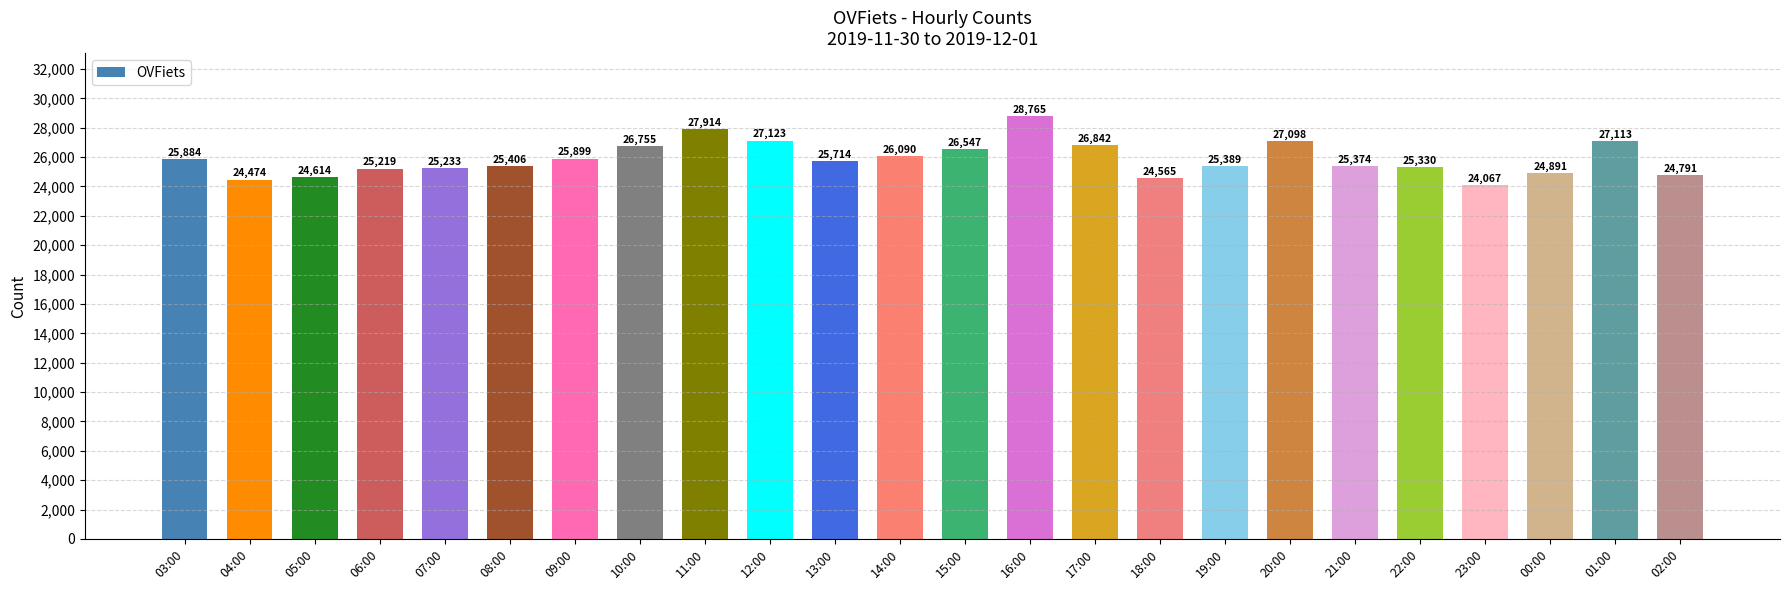

What is the ratio of the value at 07:00 to the value at 22:00?

1.0